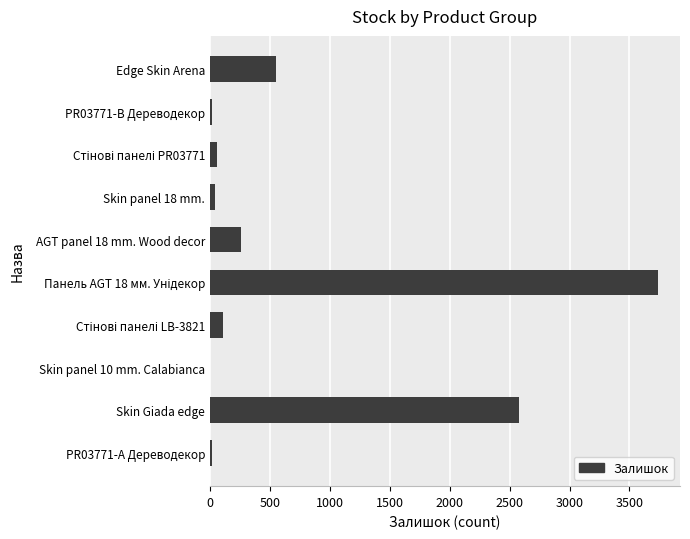

What is the sum of all values?

7353